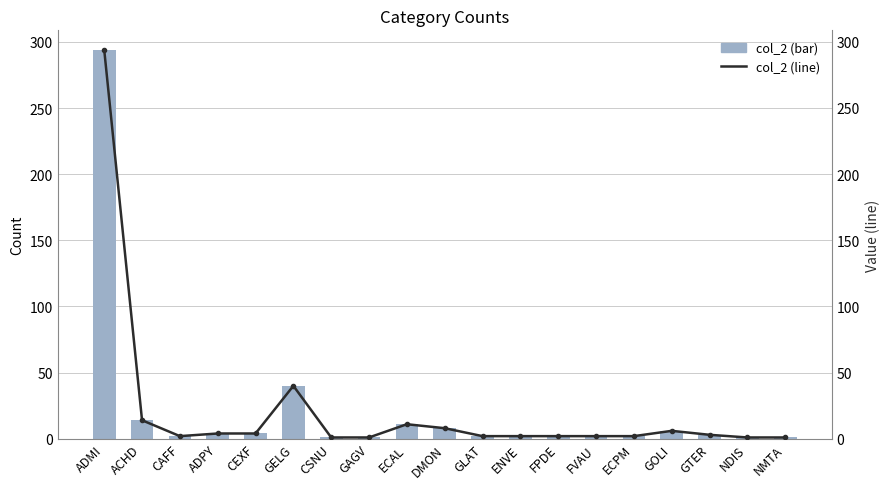

Where is trend nearest to the value 147?

GELG